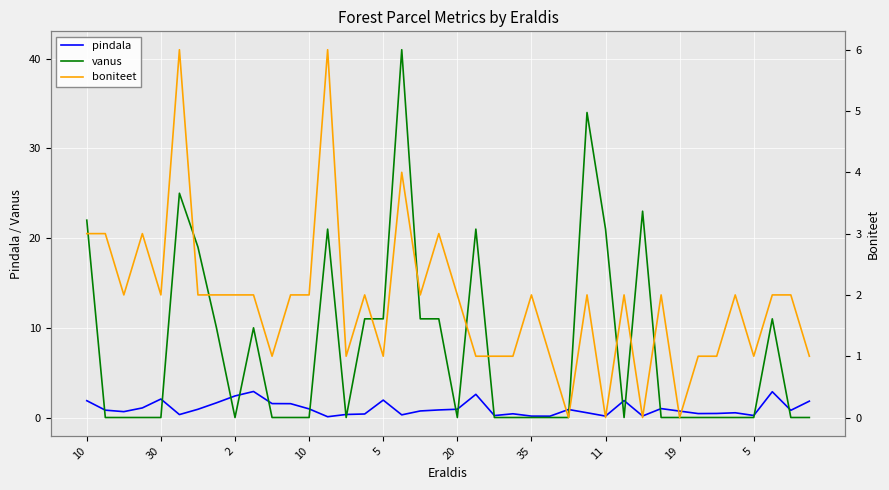

What is the maximum value for boniteet?

6.0